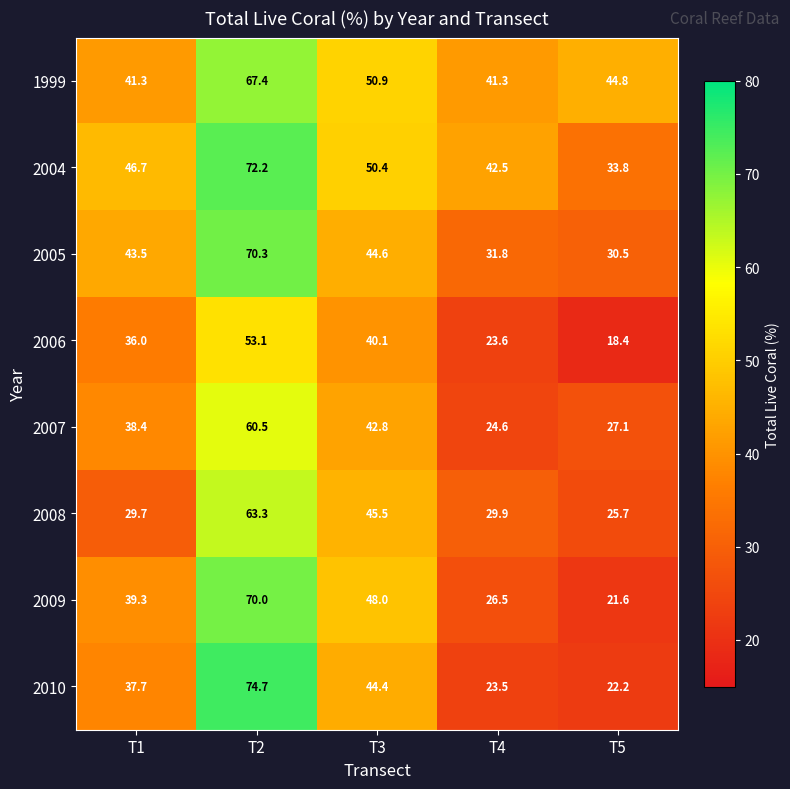

Where does the 2004 series first go above 46?

T1